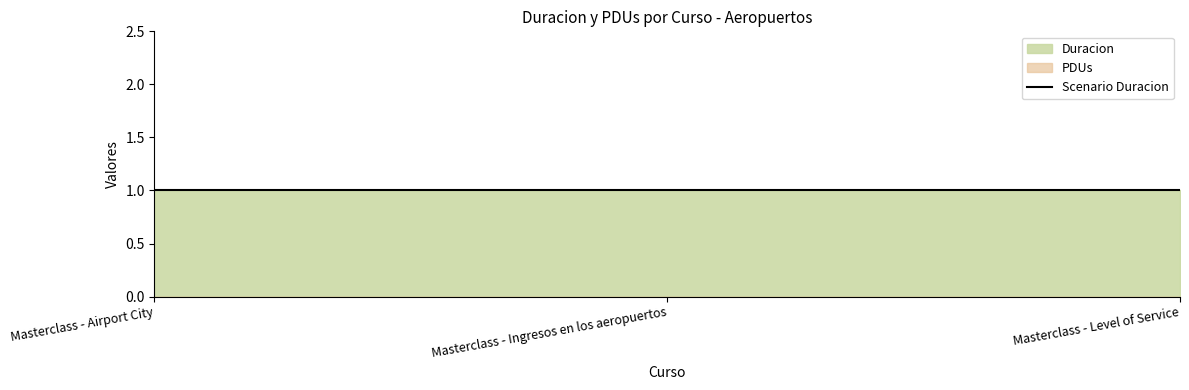

Reading right to left, list all the values displayed in this chart.

Aeropuertos: 1	1	1
PDUs: 0	0	0